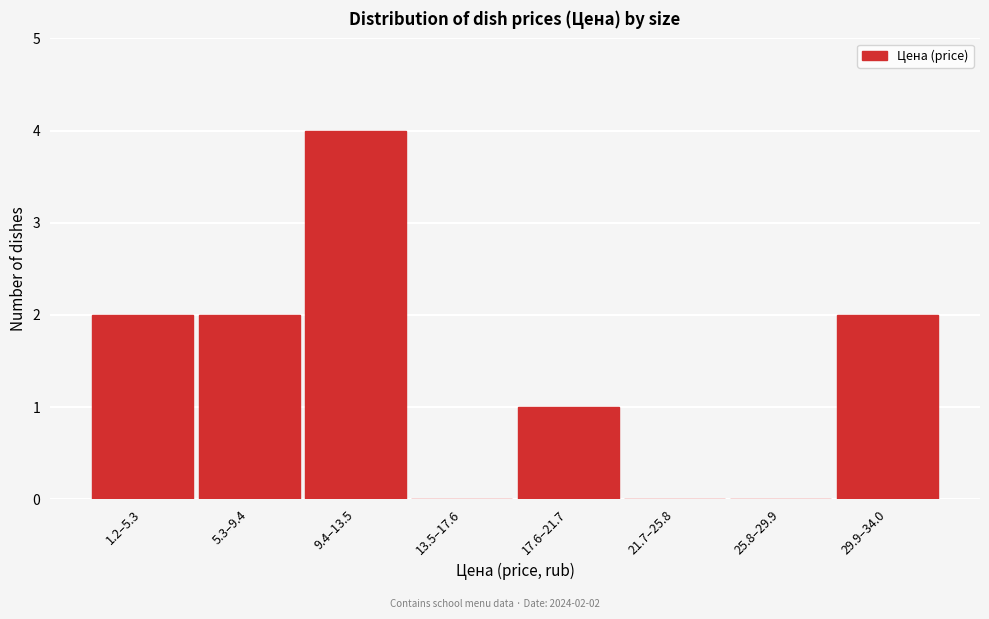

Reading right to left, what are all the values shown in this chart?

29.9–34.0=2	25.8–29.9=0	21.7–25.8=0	17.6–21.7=1	13.5–17.6=0	9.4–13.5=4	5.3–9.4=2	1.2–5.3=2